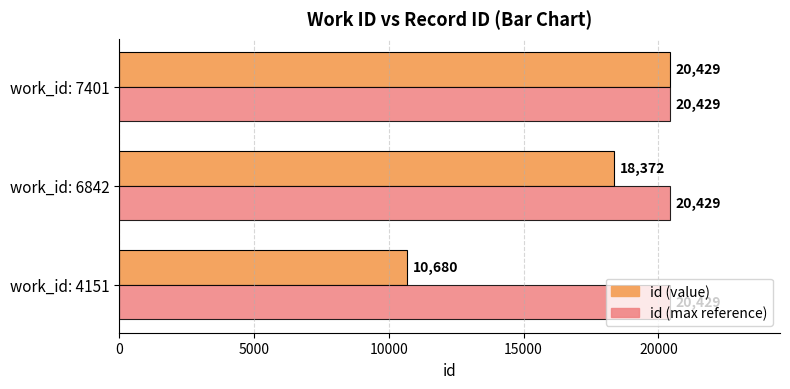

The id (value) series shows 4369 at work_id: 7401. True or false?

False